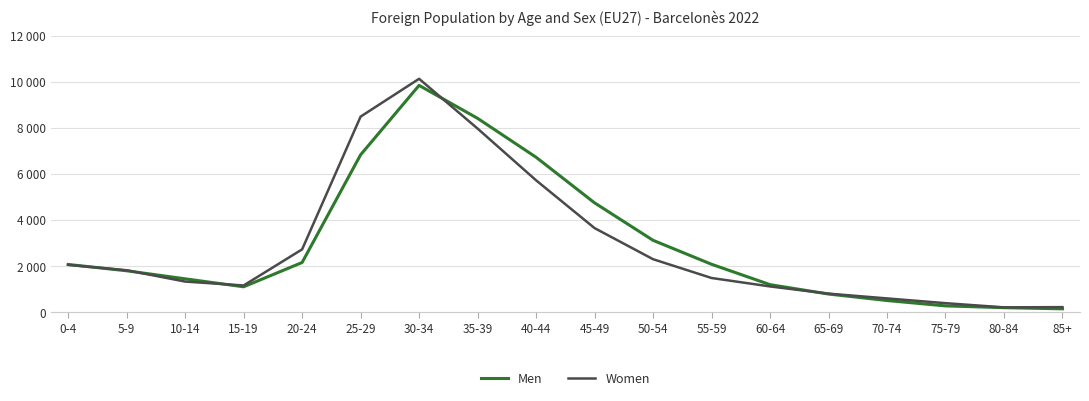

What is the total value across all series at 30-34?

19988